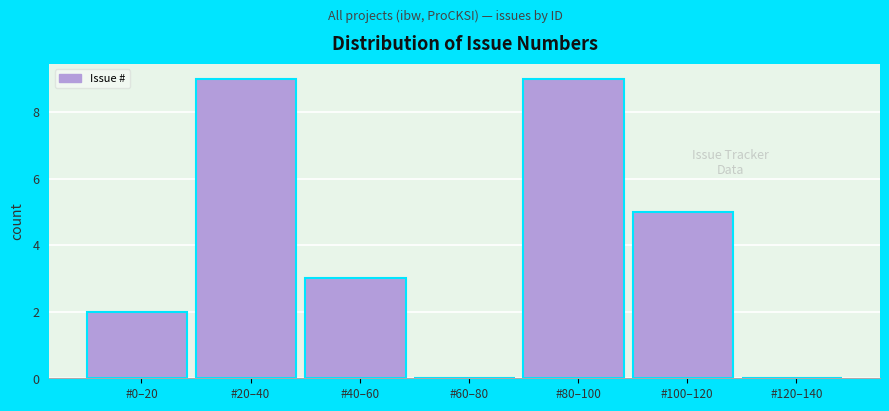

Reading right to left, extract all data points from this chart.

#120–140=0	#100–120=5	#80–100=9	#60–80=0	#40–60=3	#20–40=9	#0–20=2